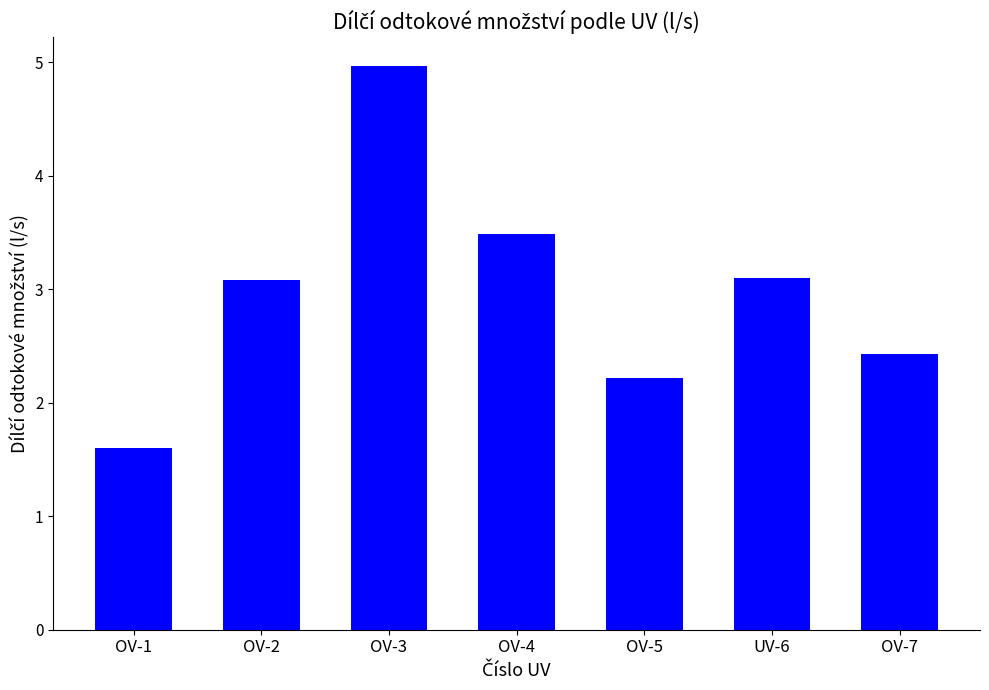

Reading right to left, list all the values displayed in this chart.

OV-7=2.4	UV-6=3.1	OV-5=2.2	OV-4=3.5	OV-3=5.0	OV-2=3.1	OV-1=1.6